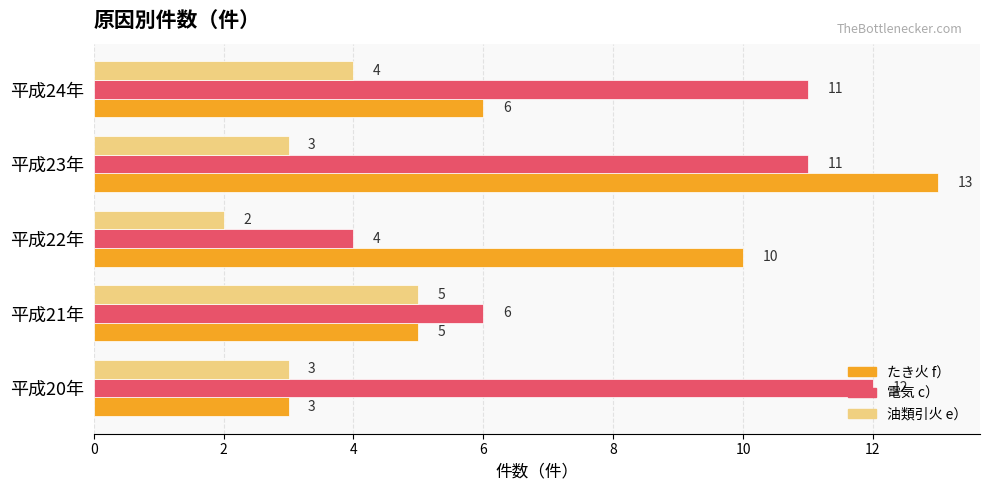

List the labels in order of たき火 f） value, smallest first.

平成20年, 平成21年, 平成24年, 平成22年, 平成23年